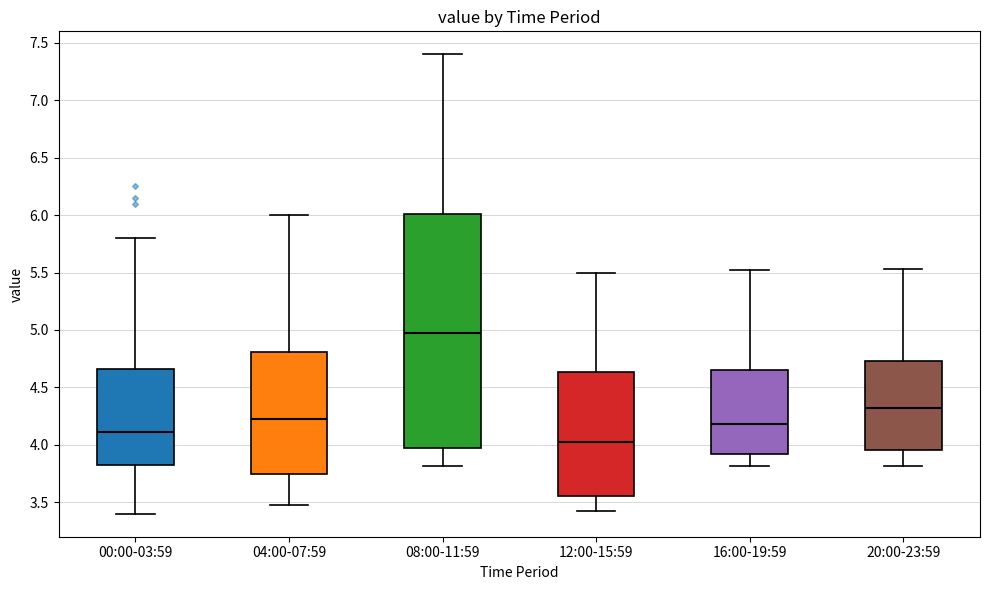

Where is the upper edge of the box for 08:00-11:59 on the y-axis? The values are not printed on the chart, so give them approximately, as read against the axis.

6.00